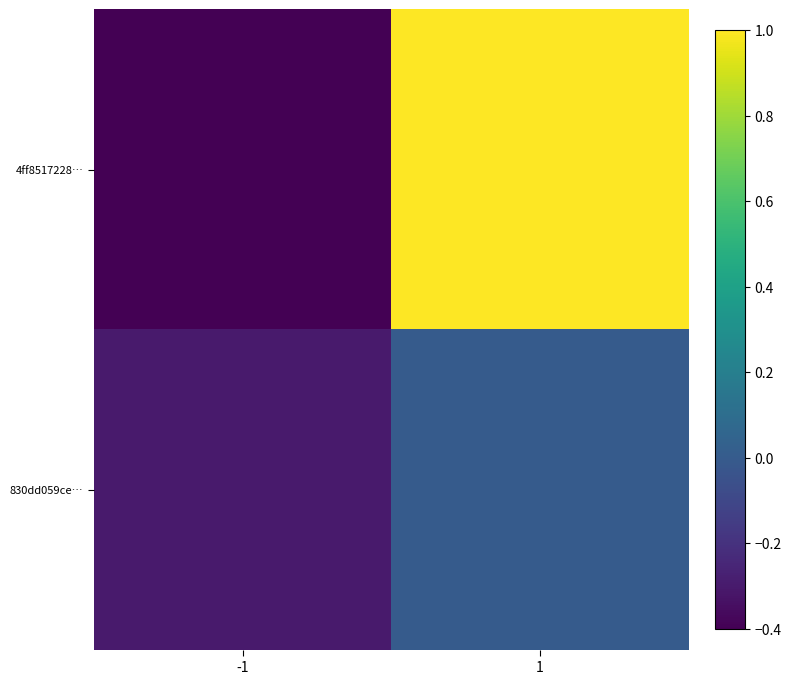

At how many categories does at least one series exceed 0?

1